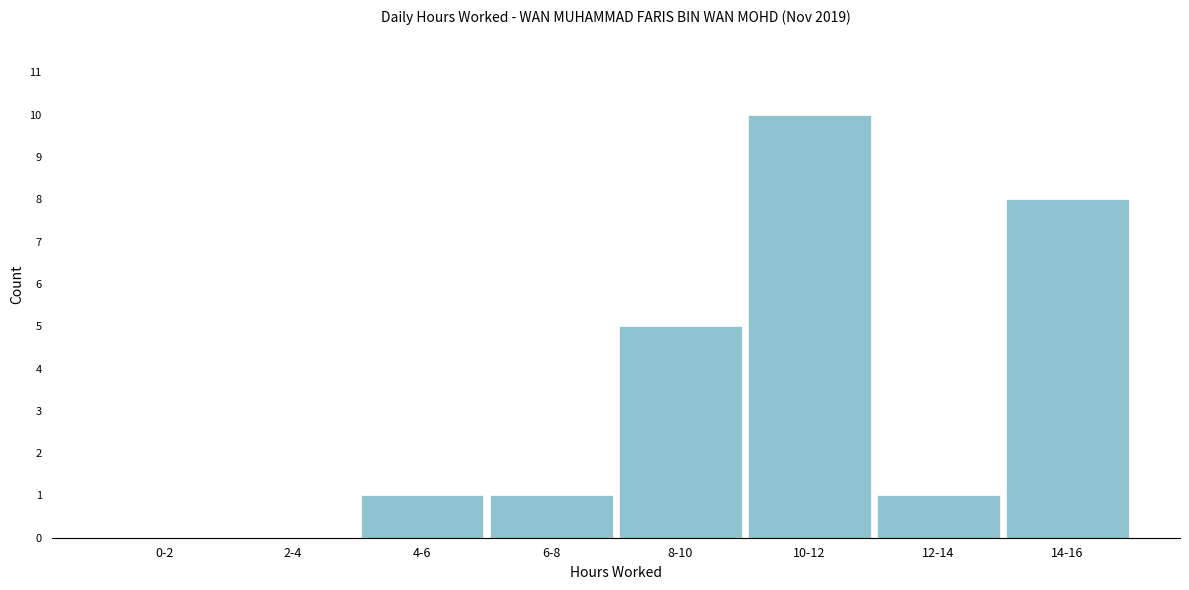

Reading left to right, transcribe all the data shown in this chart.

0-2=0	2-4=0	4-6=1	6-8=1	8-10=5	10-12=10	12-14=1	14-16=8